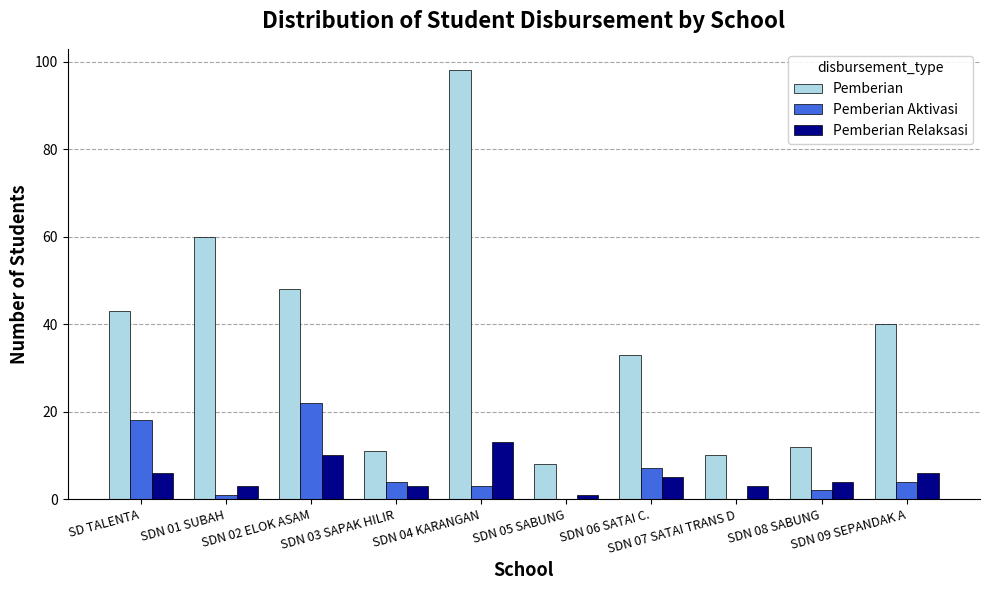

How many groups of bars are there?

10